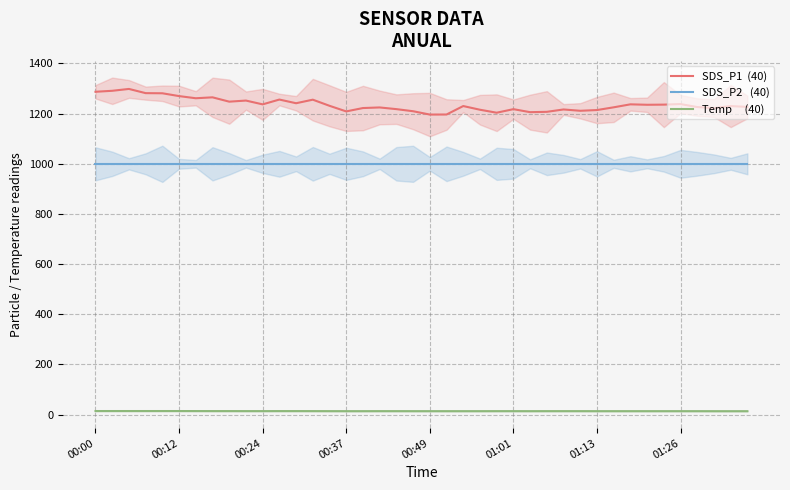

At 30, list the series in order from largest to smallest.

SDS_P1  (40), SDS_P2   (40), Temp     (40)